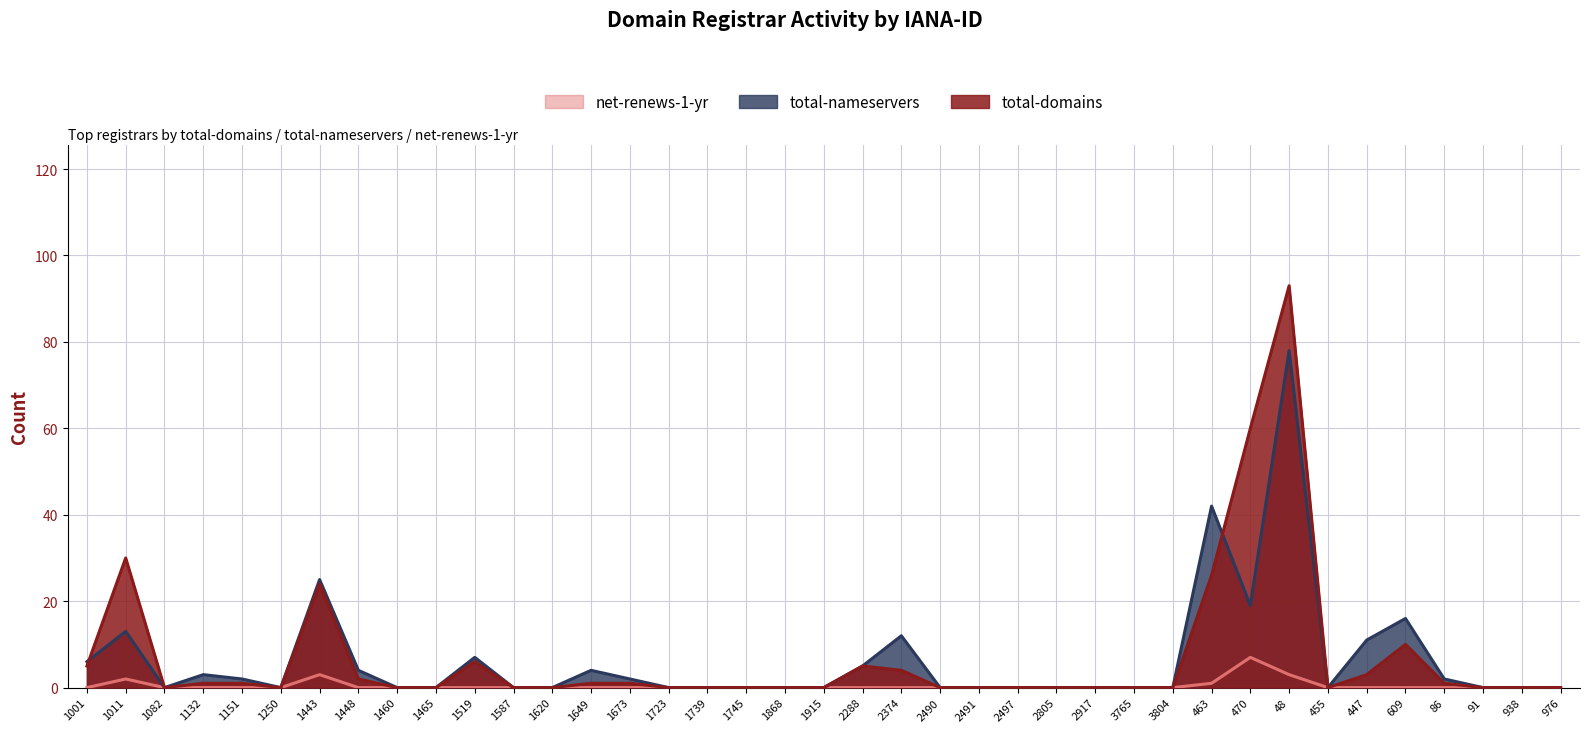

Reading right to left, extract all data points from this chart.

total-domains: 0	0	0	1	10	3	0	93	60	26	0	0	0	0	0	0	0	4	5	0	0	0	0	0	1	1	0	0	6	0	0	2	24	0	1	1	0	30	5
total-nameservers: 0	0	0	2	16	11	0	78	19	42	0	0	0	0	0	0	0	12	5	0	0	0	0	0	2	4	0	0	7	0	0	4	25	0	2	3	0	13	6
net-renews-1-yr: 0	0	0	0	0	0	0	3	7	1	0	0	0	0	0	0	0	0	0	0	0	0	0	0	0	0	0	0	0	0	0	0	3	0	0	0	0	2	0